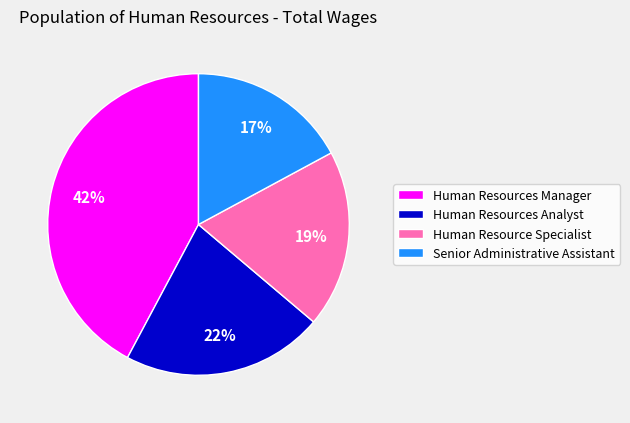

Which has a higher value, Human Resource Specialist or Senior Administrative Assistant?

Human Resource Specialist